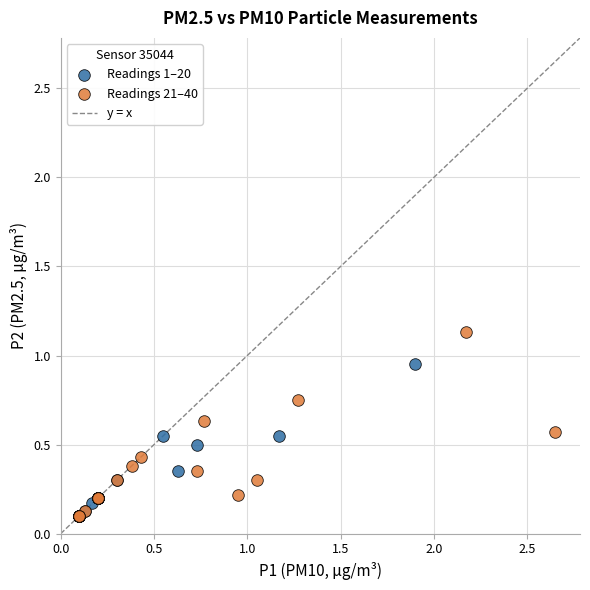

Which series contains the highest Y value?

Readings 21–40